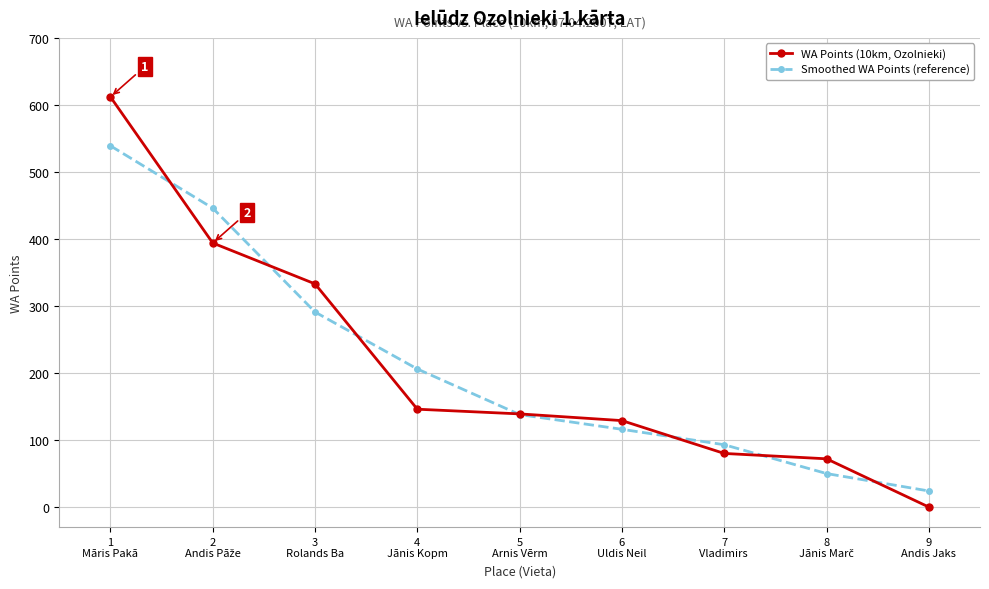

The WA Points (10km, Ozolnieki) series shows 31 at 7
Vladimirs . True or false?

False